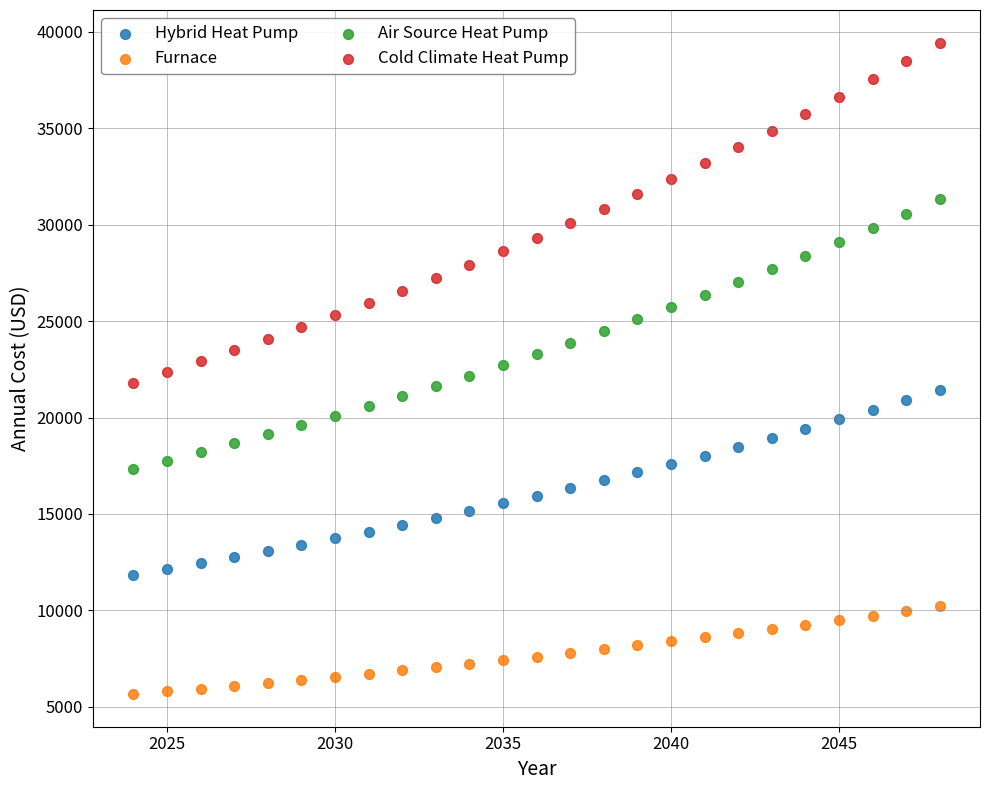

Across all data points, what is the range of X values (max minus min)?

24.0